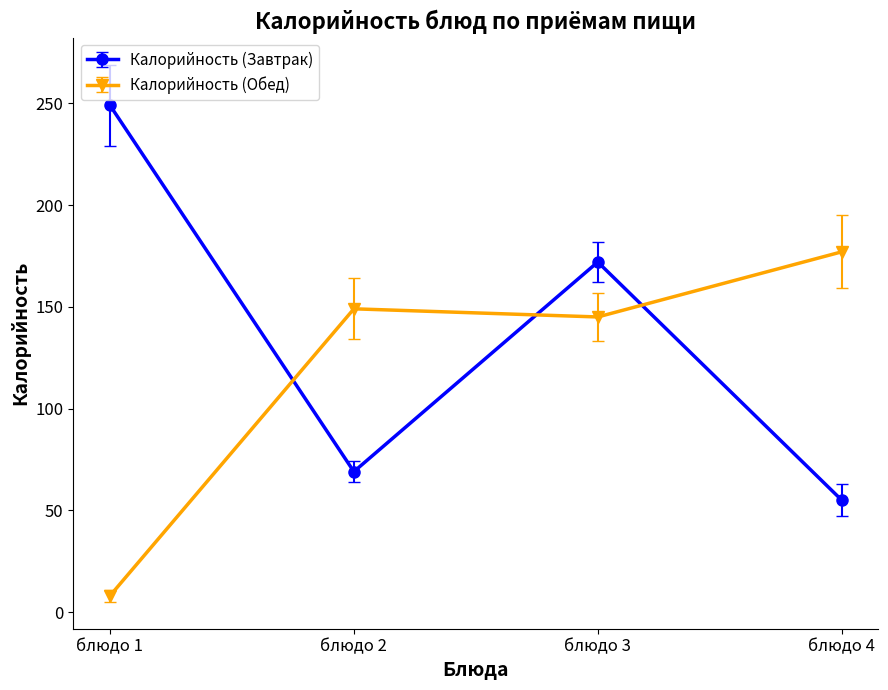

What is the maximum value for Калорийность (Завтрак)?

249